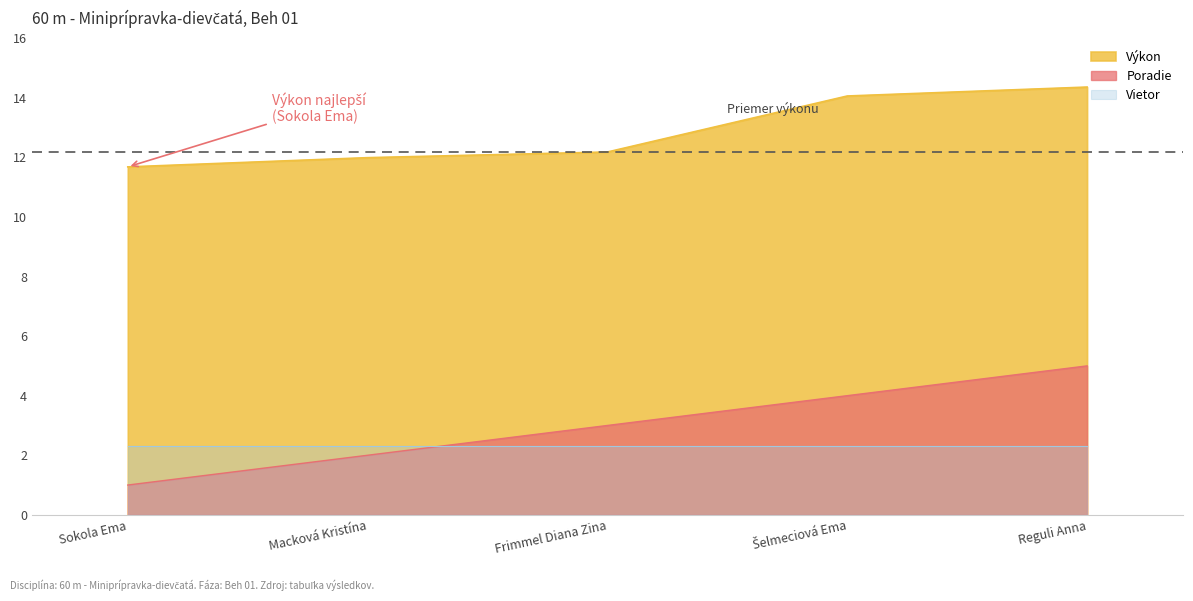

Which series has the largest total across all categories?

Výkon